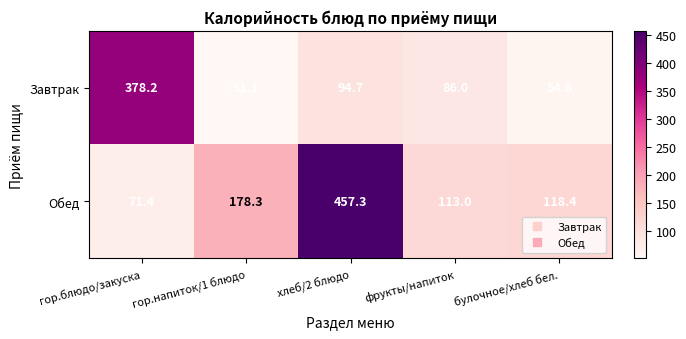

Rank the series at фрукты/напиток from highest to lowest value.

Обед, Завтрак